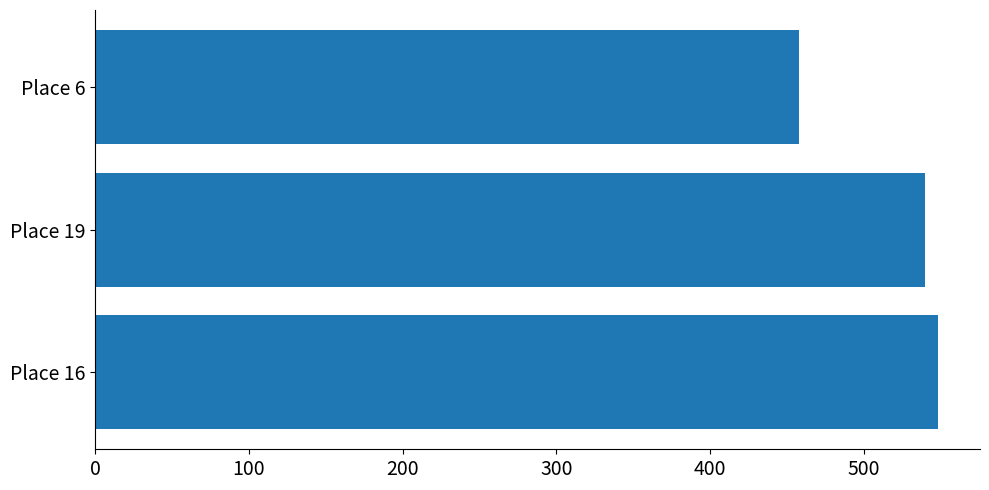

Reading bottom to top, transcribe all the data shown in this chart.

548.4	540.0	457.9